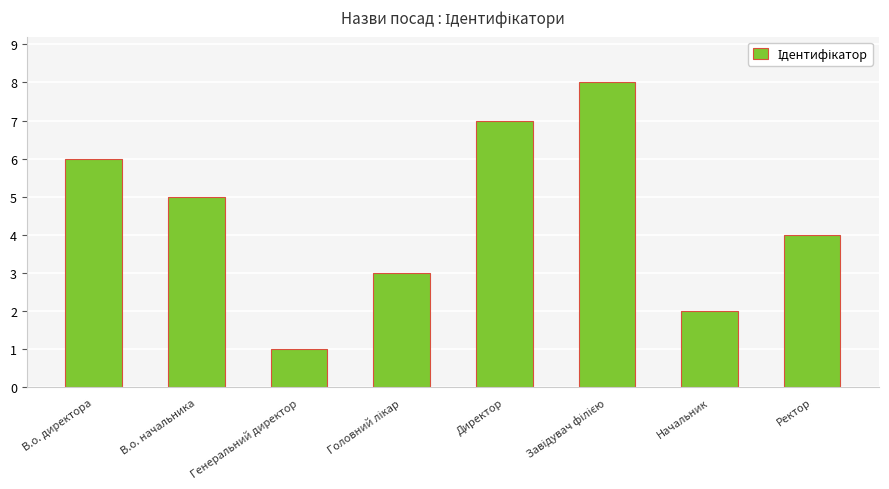

How many bars are there in total?

8